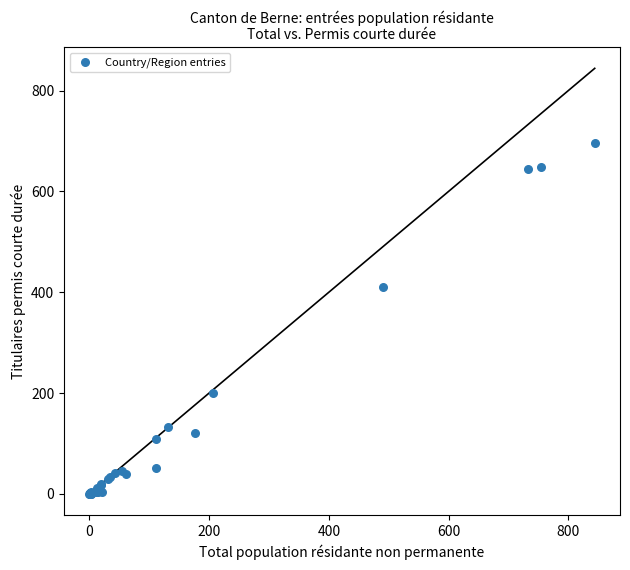

What Y value in the scatter plot is closest to 348?

411